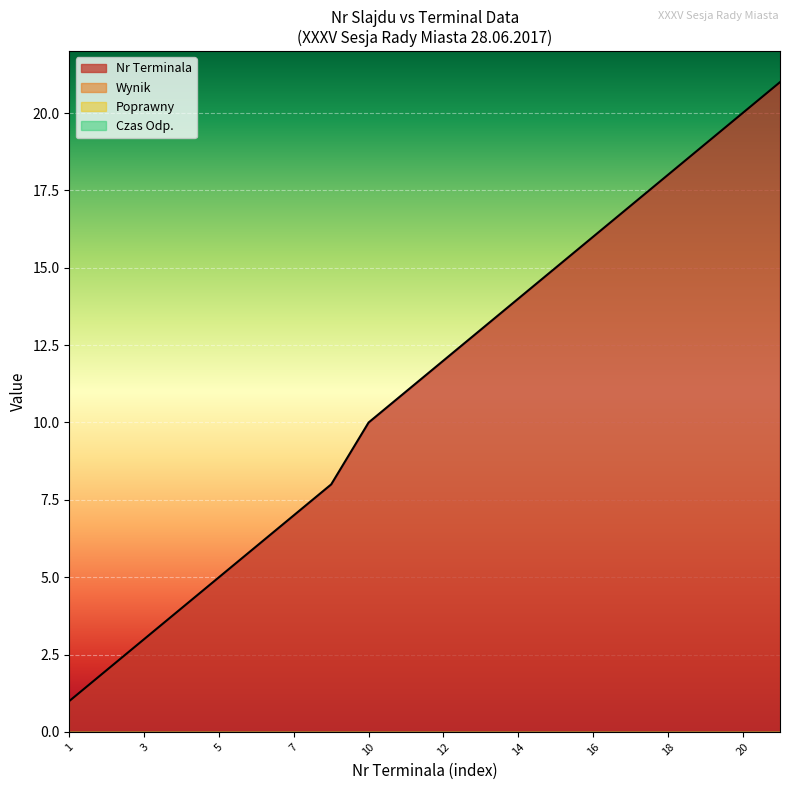

Reading left to right, transcribe all the data shown in this chart.

Nr Terminala: 1=1	2=2	3=3	4=4	5=5	6=6	7=7	8=8	10=10	11=11	12=12	13=13	14=14	15=15	16=16	17=17	18=18	19=19	20=20	21=21
Wynik: 1=0	2=0	3=0	4=0	5=0	6=0	7=0	8=0	10=0	11=0	12=0	13=0	14=0	15=0	16=0	17=0	18=0	19=0	20=0	21=0
Poprawny: 1=0	2=0	3=0	4=0	5=0	6=0	7=0	8=0	10=0	11=0	12=0	13=0	14=0	15=0	16=0	17=0	18=0	19=0	20=0	21=0
Czas Odp.: 1=0	2=0	3=0	4=0	5=0	6=0	7=0	8=0	10=0	11=0	12=0	13=0	14=0	15=0	16=0	17=0	18=0	19=0	20=0	21=0